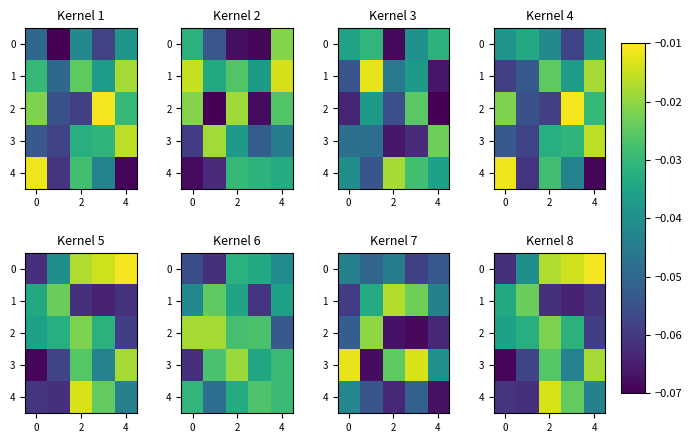

What is the sum of all 1 values?

-0.2